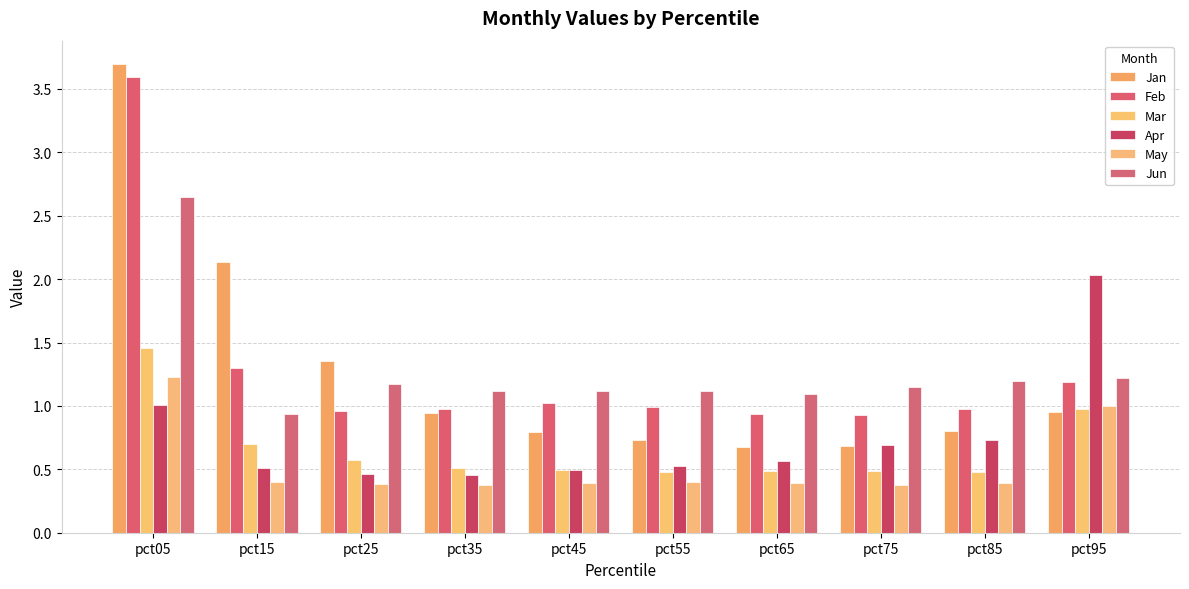

At which label is Apr closest to 1?

pct05